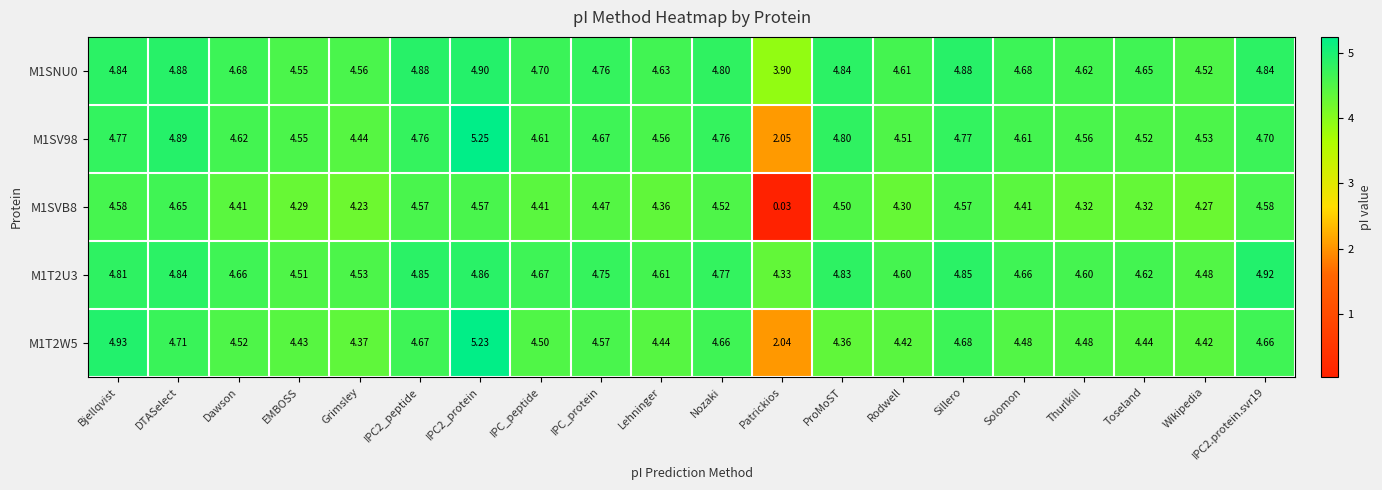

Is the value of M1T2U3 at Toseland greater than the value of M1SVB8 at EMBOSS?

Yes